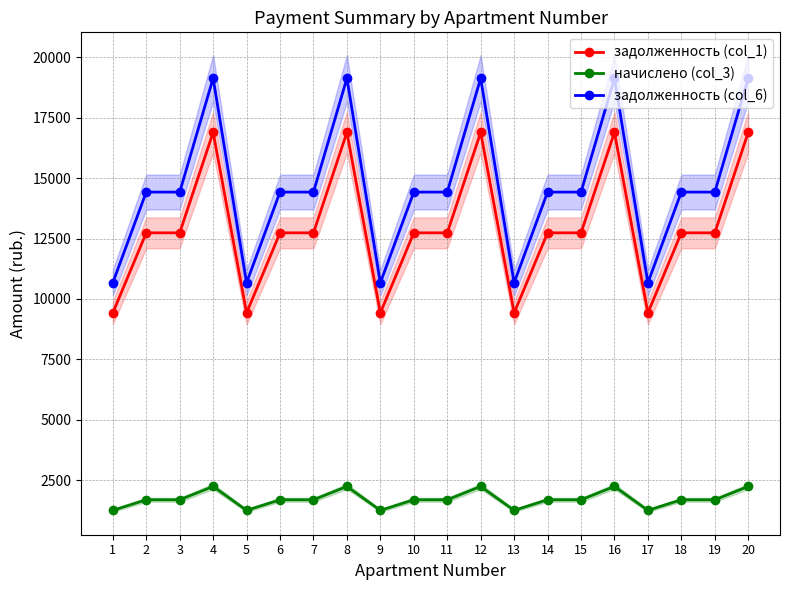

True or false: начислено (col_3) and задолженность (col_6) cross at least once.

False